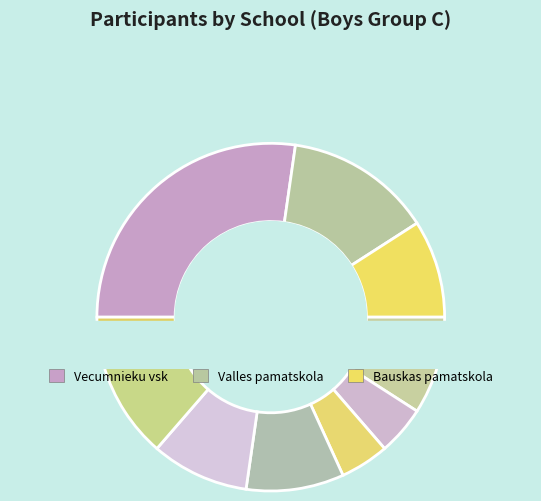

Rank the categories by value from highest to lowest.

Vecumnieku vsk, Valles pamatskola, Bauskas pamatskola, Codes pamatskola, Vecsaules pamatskola, Bauskas 2.vsk, Griķu pamatskola, Pilsrundāles vsk, Iecavas vidusskola, Uzvaras pamatskola